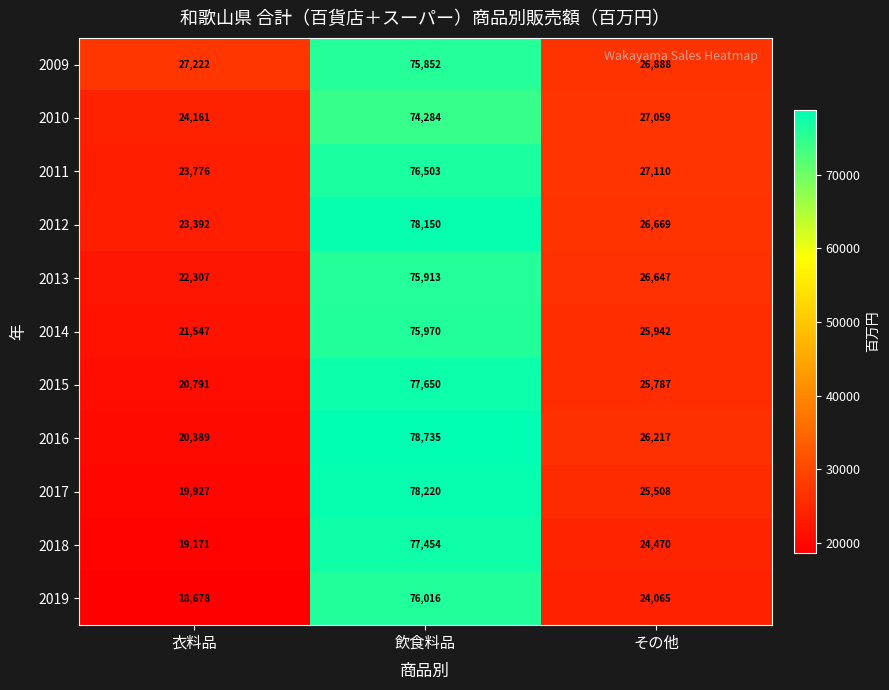

What is the average value of the 2013 series?

41622